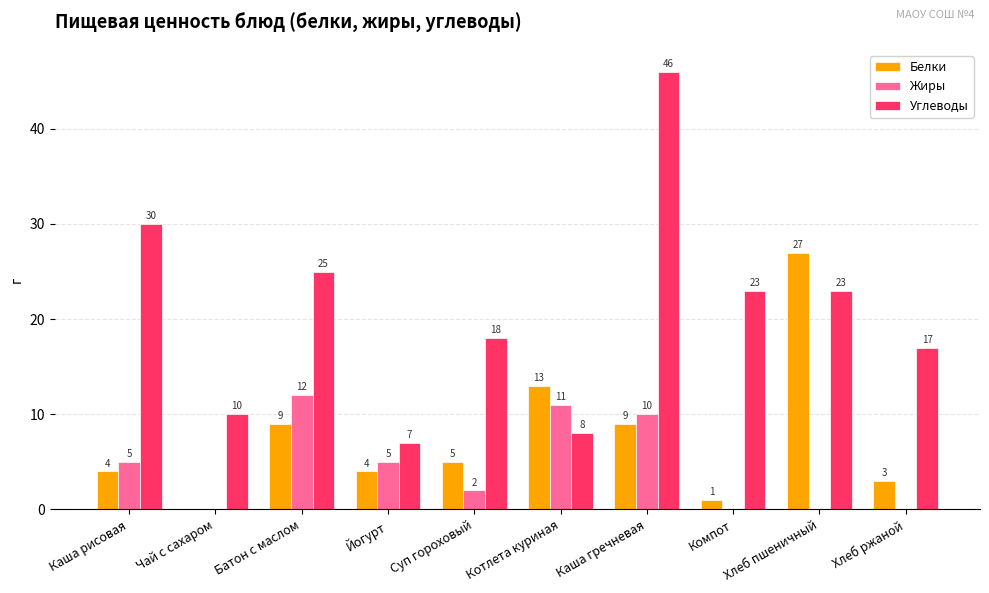

What is the sum of the Белки values at Котлета куриная and Каша рисовая?

17